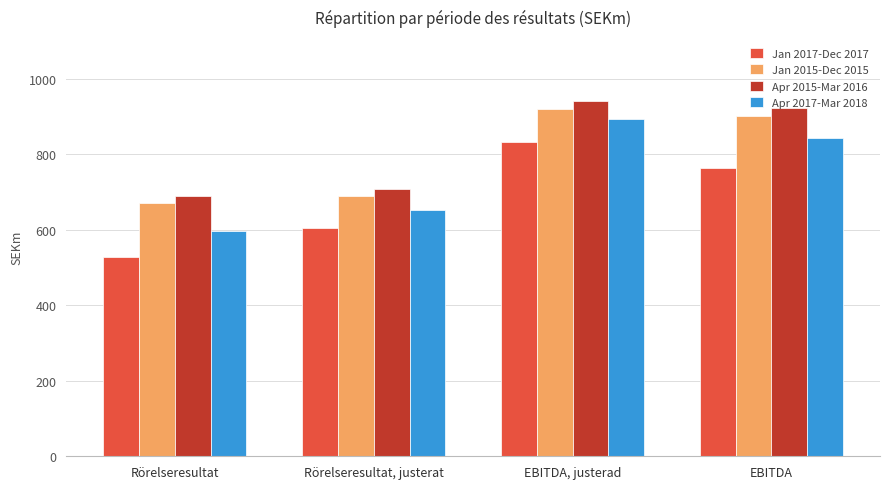

What are all the series names shown in the legend?

Jan 2017-Dec 2017, Jan 2015-Dec 2015, Apr 2015-Mar 2016, Apr 2017-Mar 2018